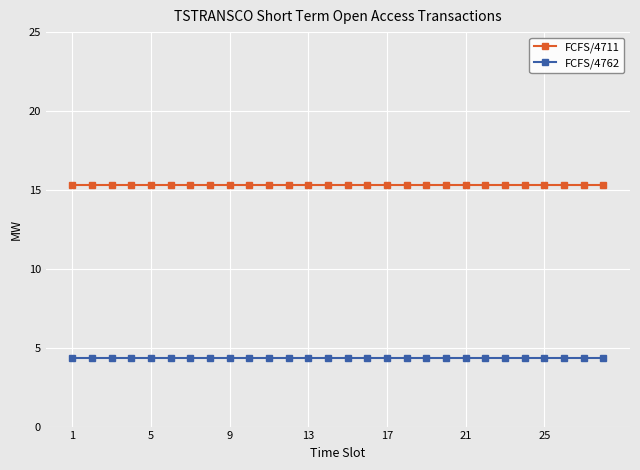

Which series has the largest total across all categories?

FCFS/4711